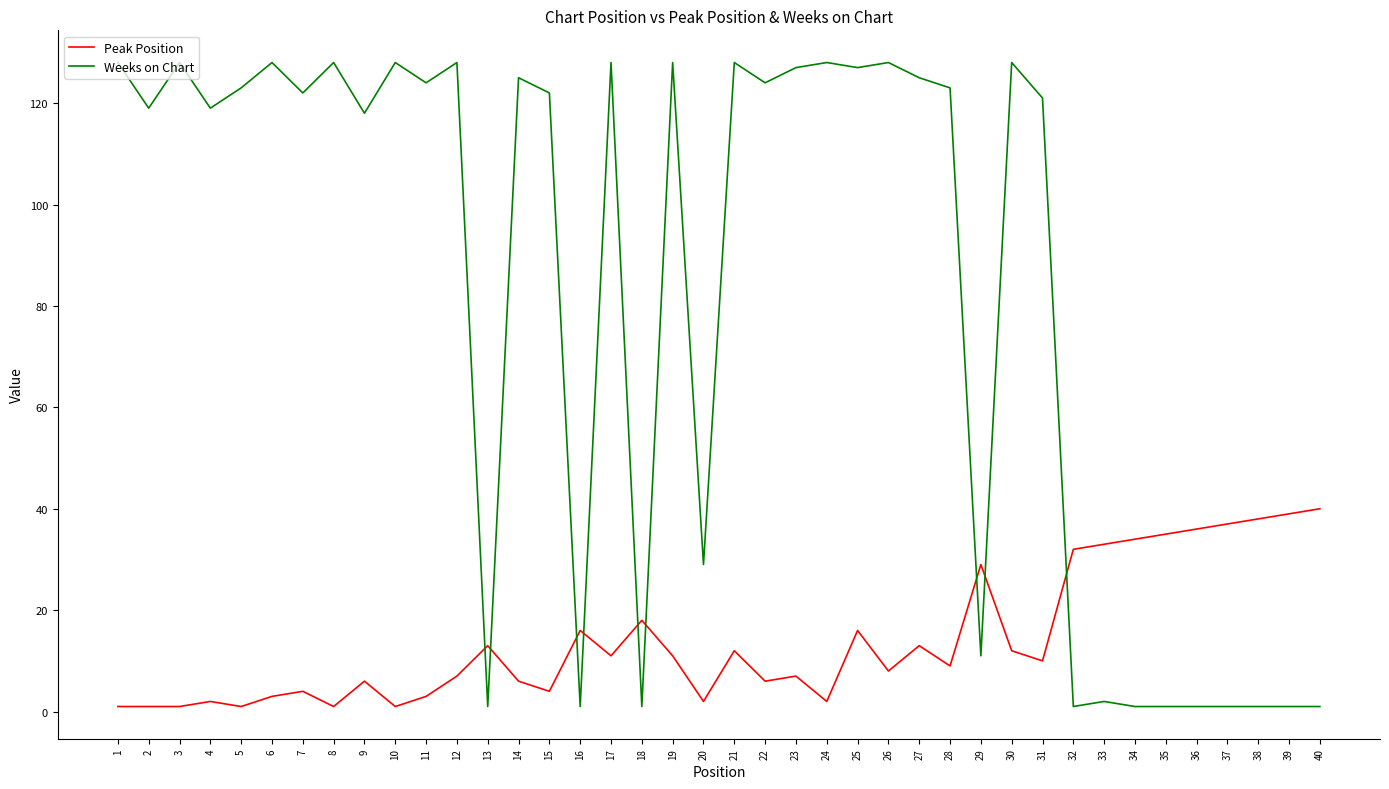

Which series changed the most between 1 and 29?

Weeks on Chart